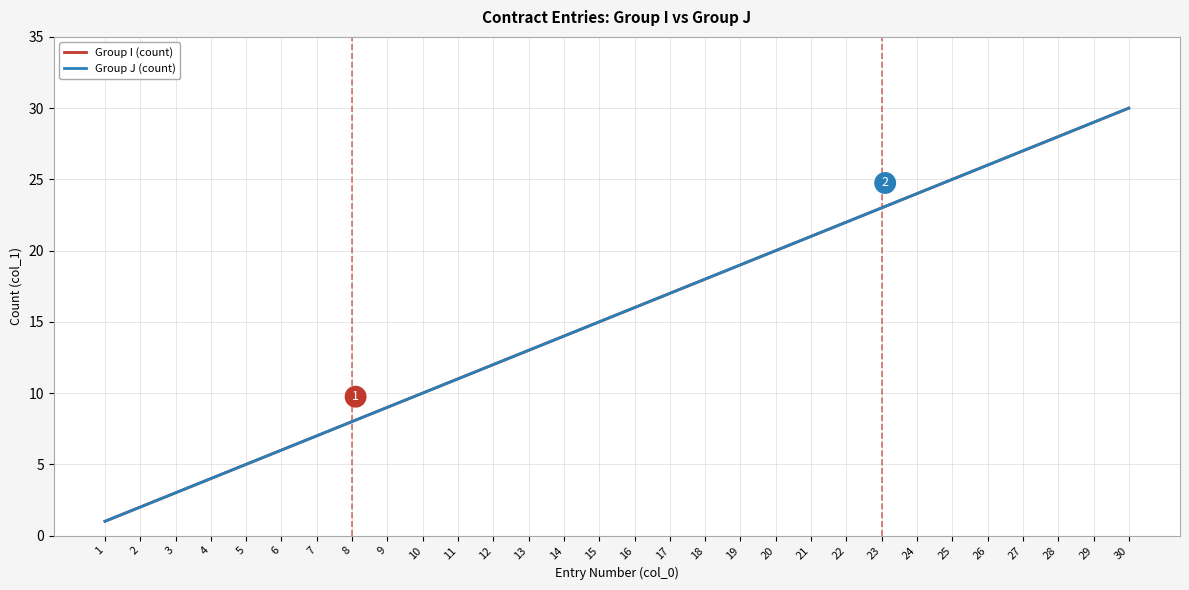

True or false: Group I (count) and Group J (count) cross at least once.

False